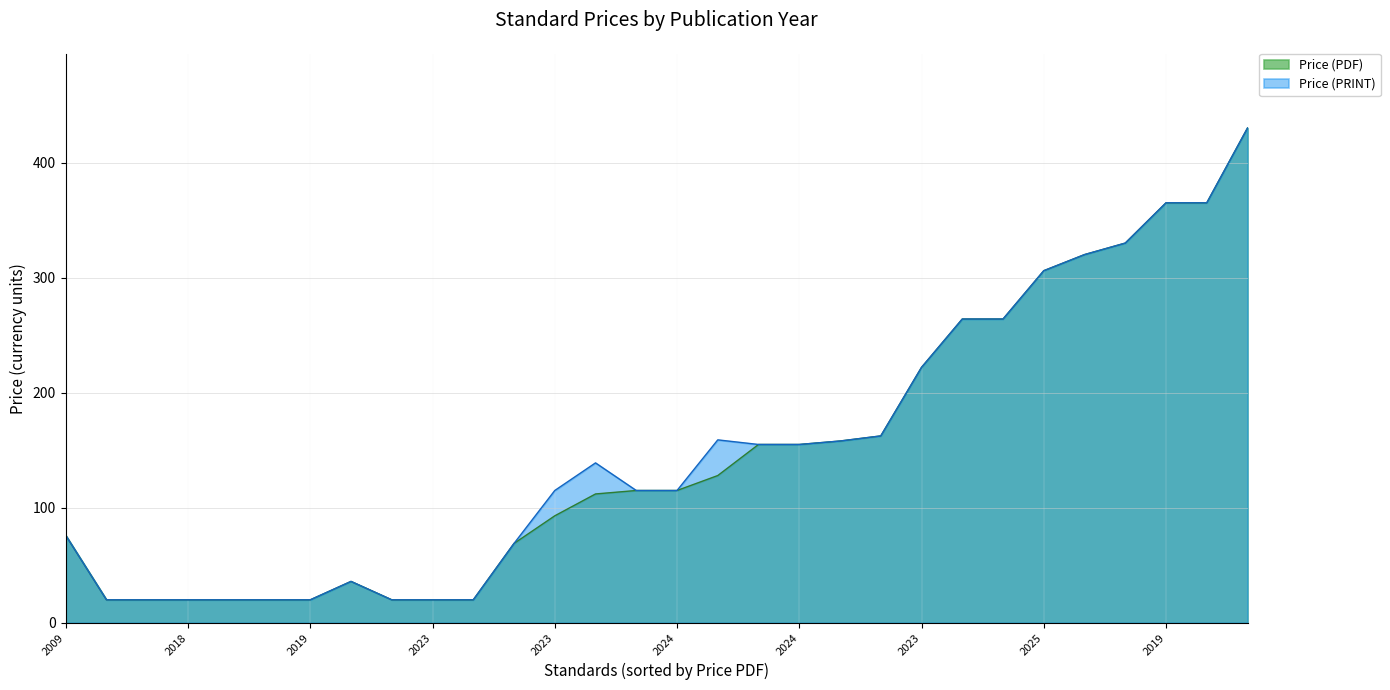

Rank the series by their average value, from highest to lowest.

Price (PRINT), Price (PDF)